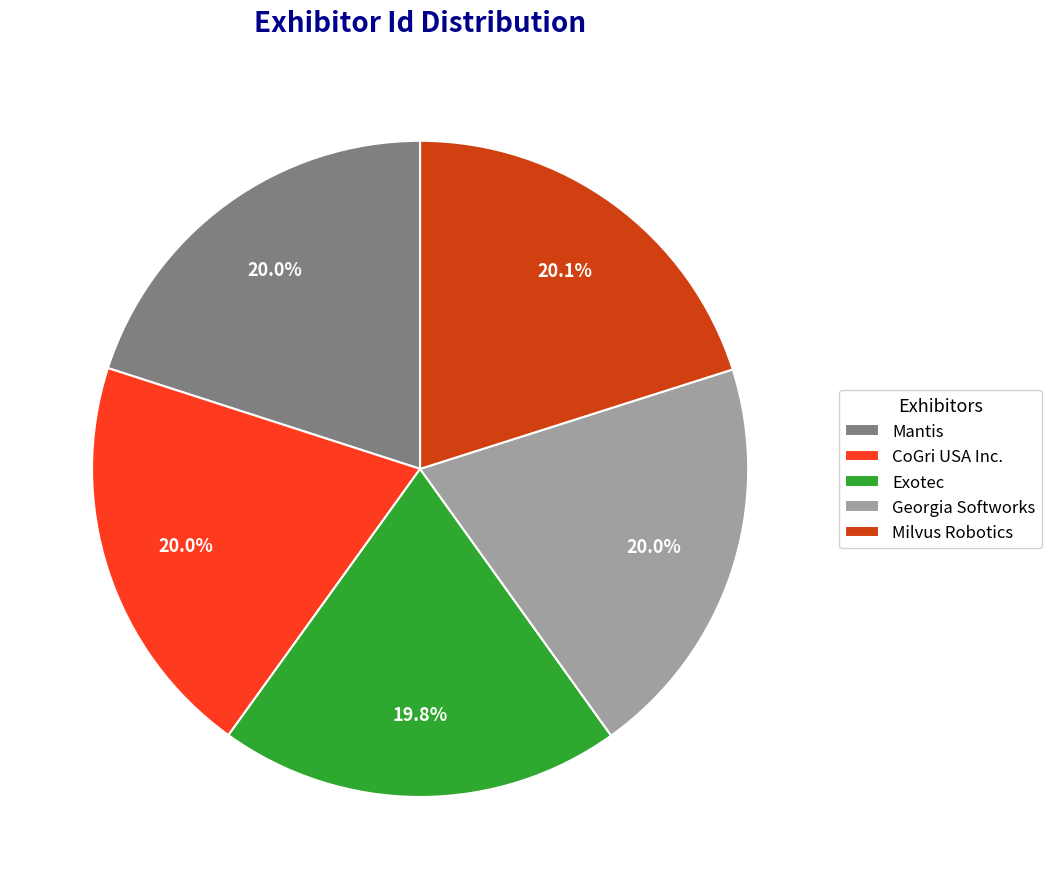

Approximately how many times larger is the value at Mantis compared to CoGri USA Inc.?

1.0